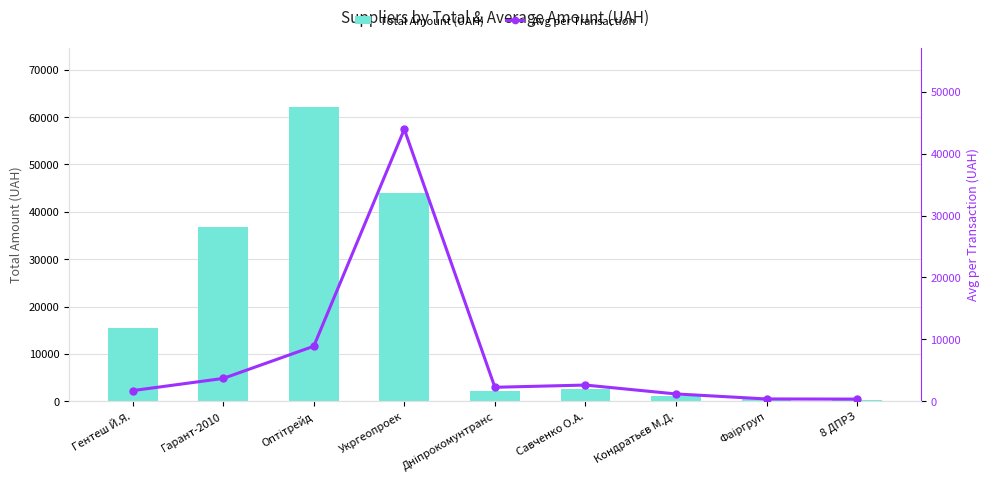

Reading right to left, transcribe all the data shown in this chart.

Total Amount (UAH): 348.2	370.6	1179.0	2615.0	2255.2	43943.4	62213.0	36854.0	15466.0
Avg per Transaction: 348.2	370.6	1179.0	2615.0	2255.2	43943.4	8887.6	3685.4	1718.4